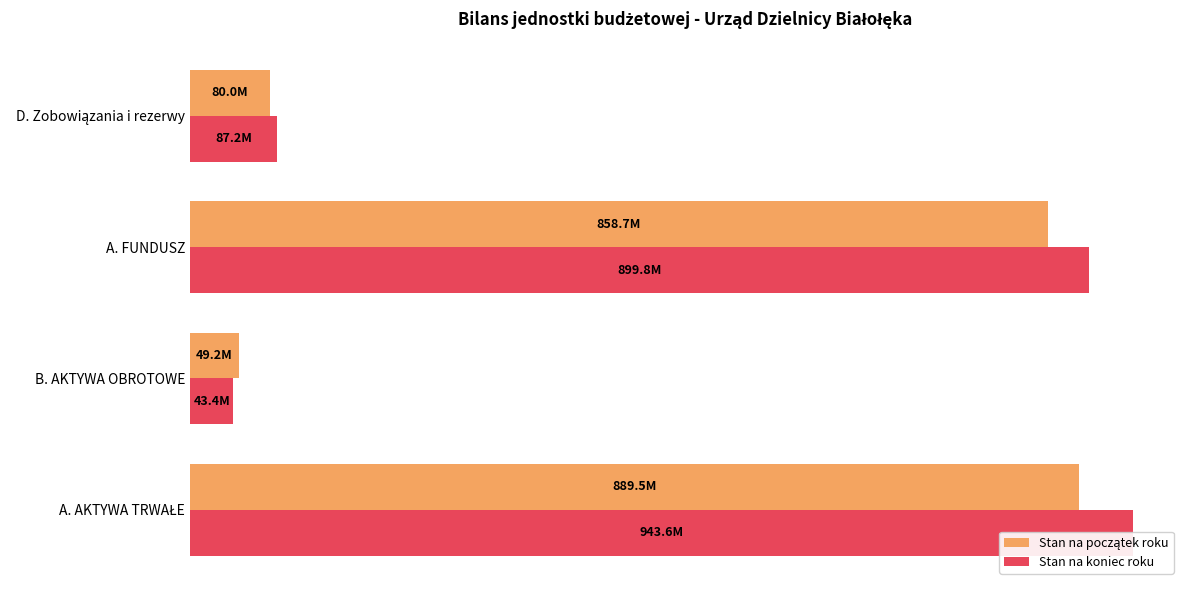

How many data points does each series have?

4